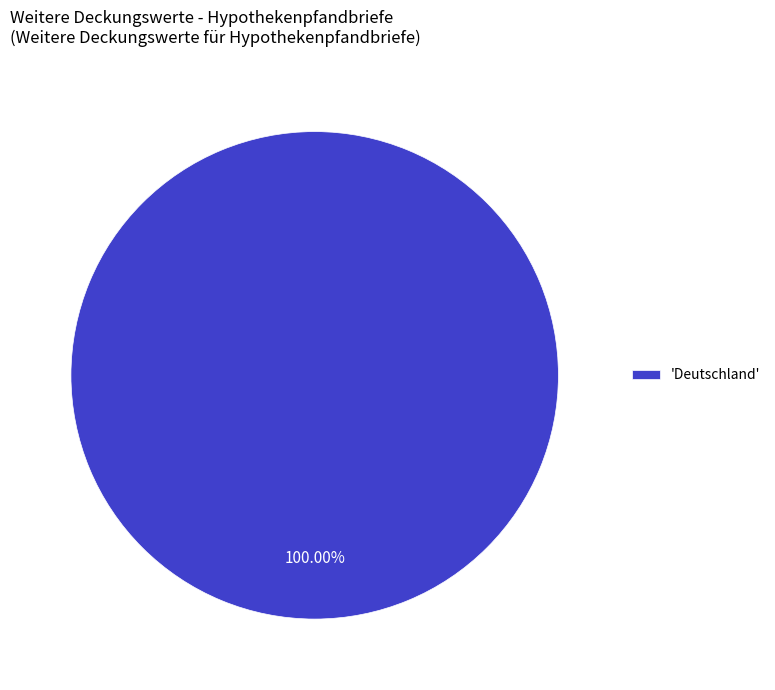

Rank the categories by value from lowest to highest.

'Deutschland'